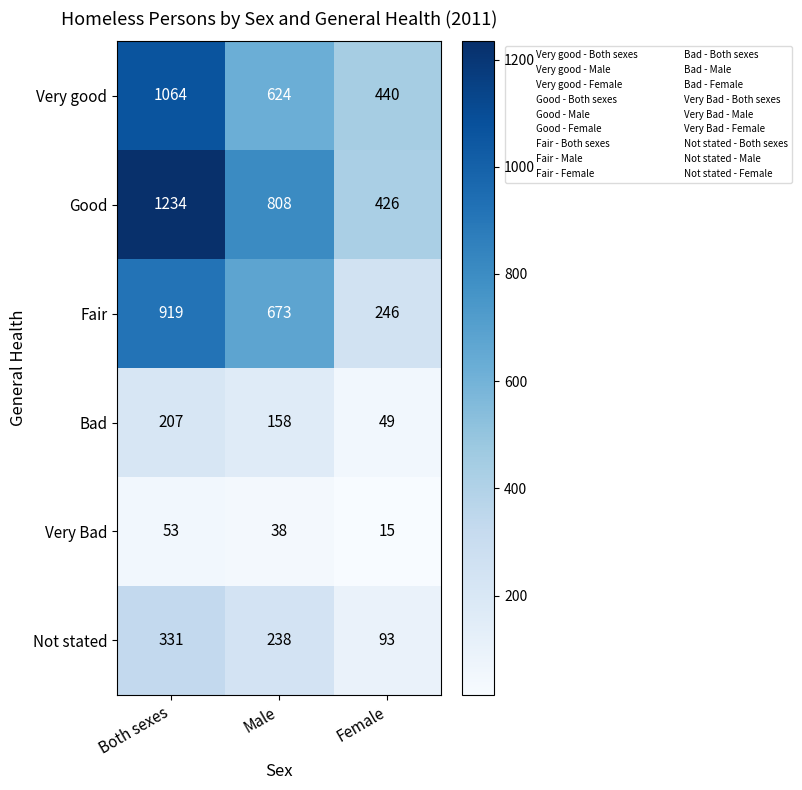

Is it true that Bad equals 49 at Female?

True